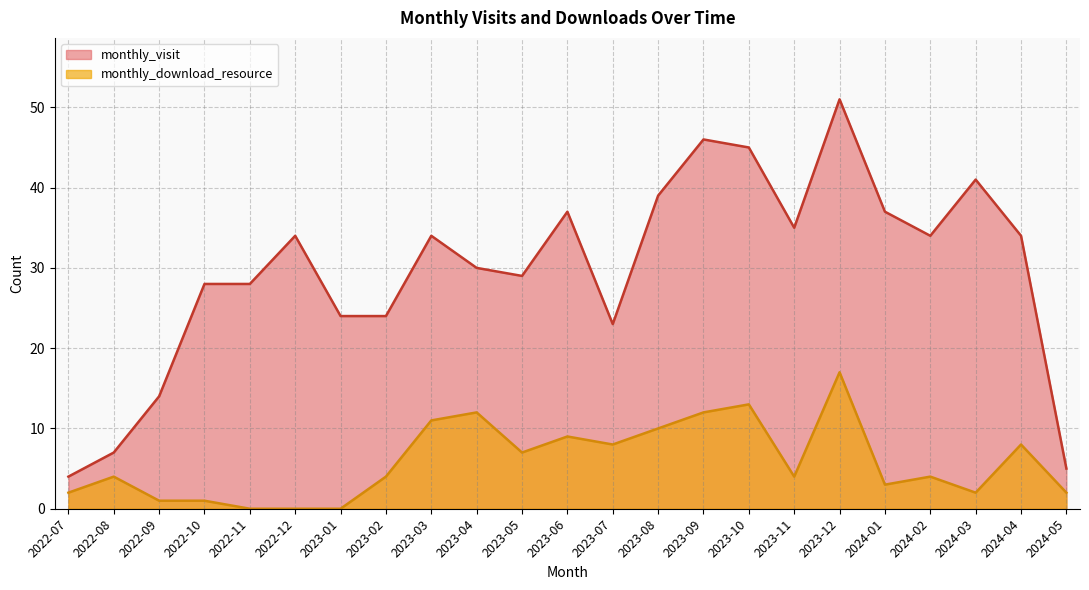

What is the label of the 22nd point from the left?

2024-04